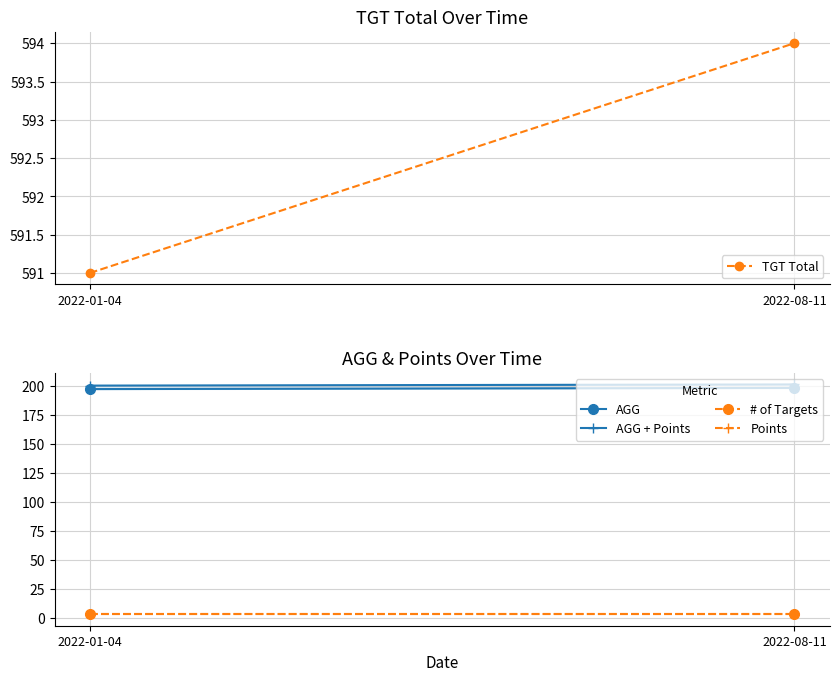

Read the # of Targets value at 2022-01-04.

3